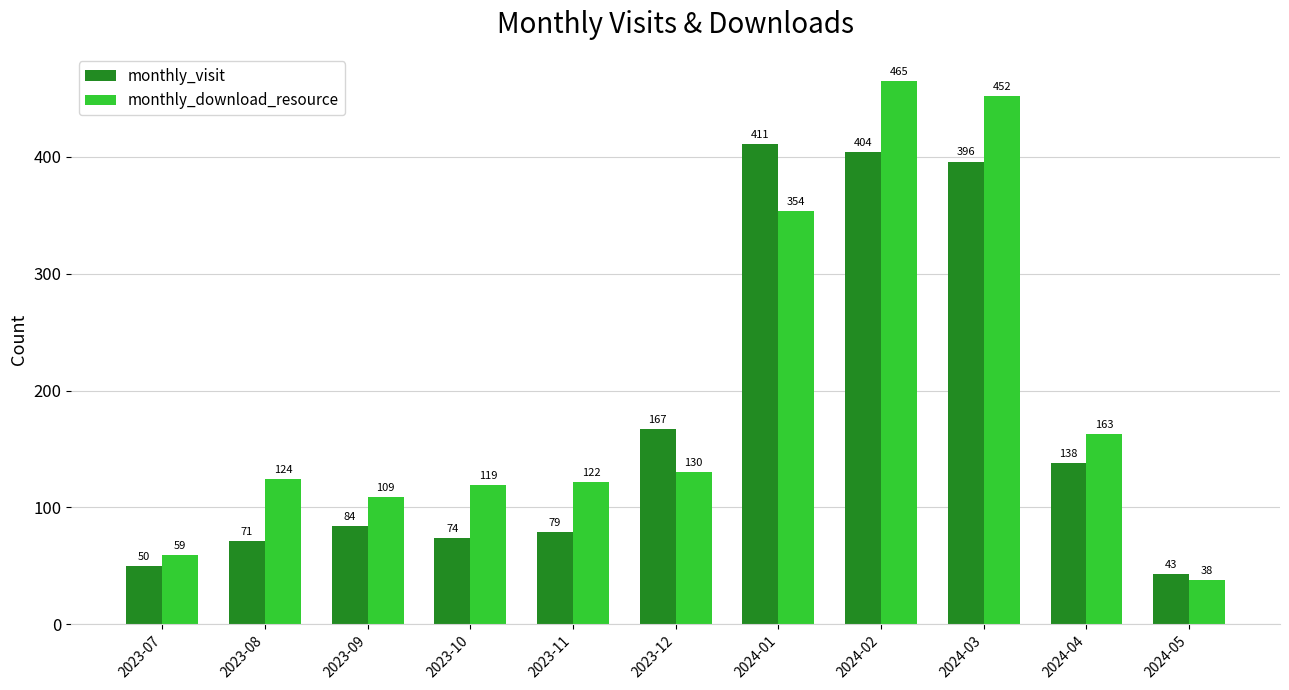

What is the sum of all monthly_download_resource values?

2135